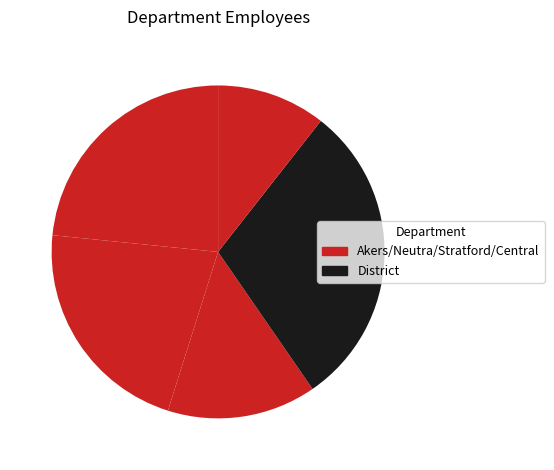

Count the number of slices in the pie.

5